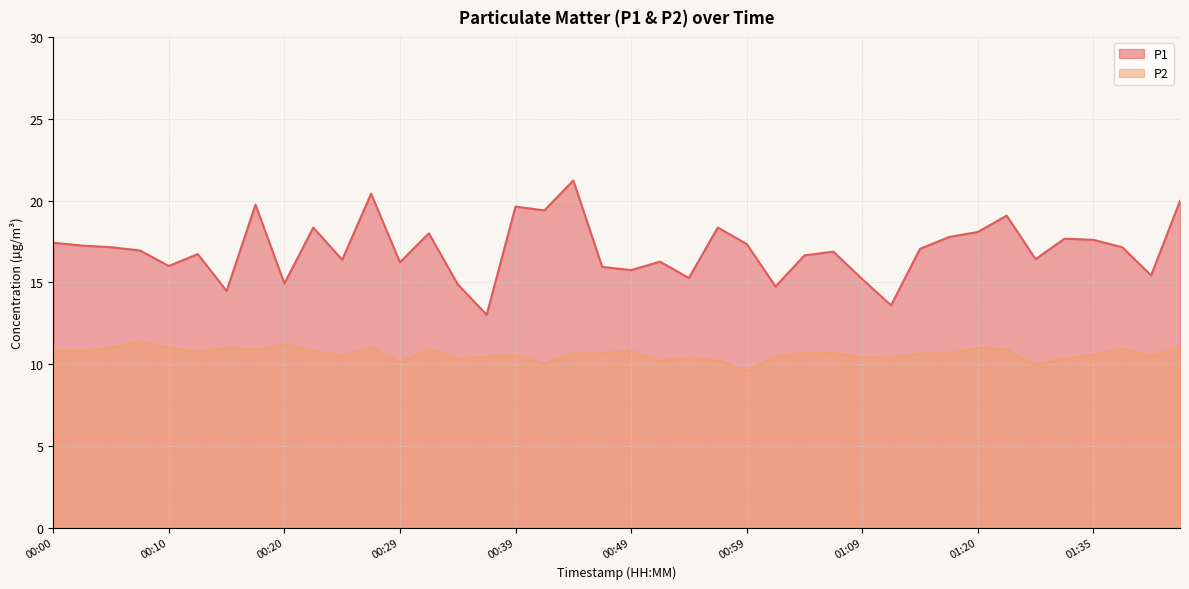

True or false: P2 has a value of 10.5 at 00:25.

True